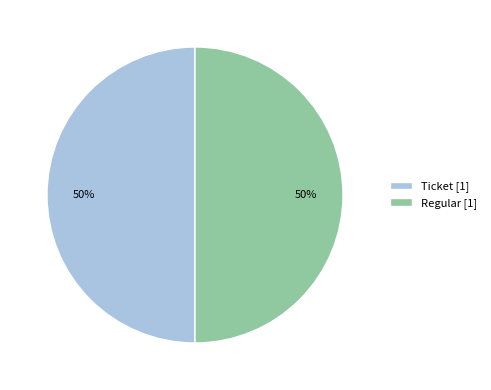

To the nearest percent, what is the average slice percentage?

50%